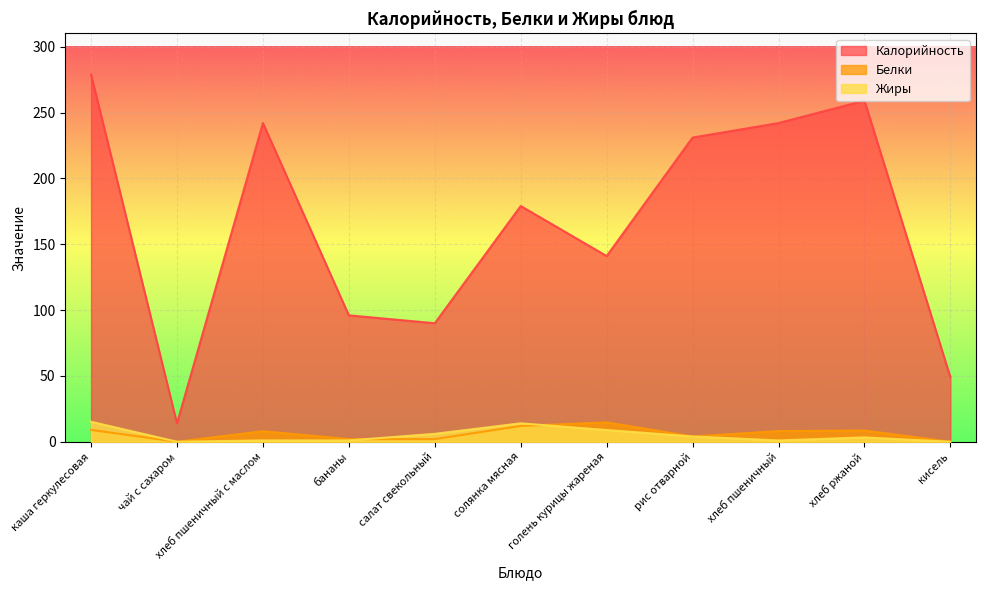

Rank the series by their maximum value, from lowest to highest.

Белки, Жиры, Калорийность